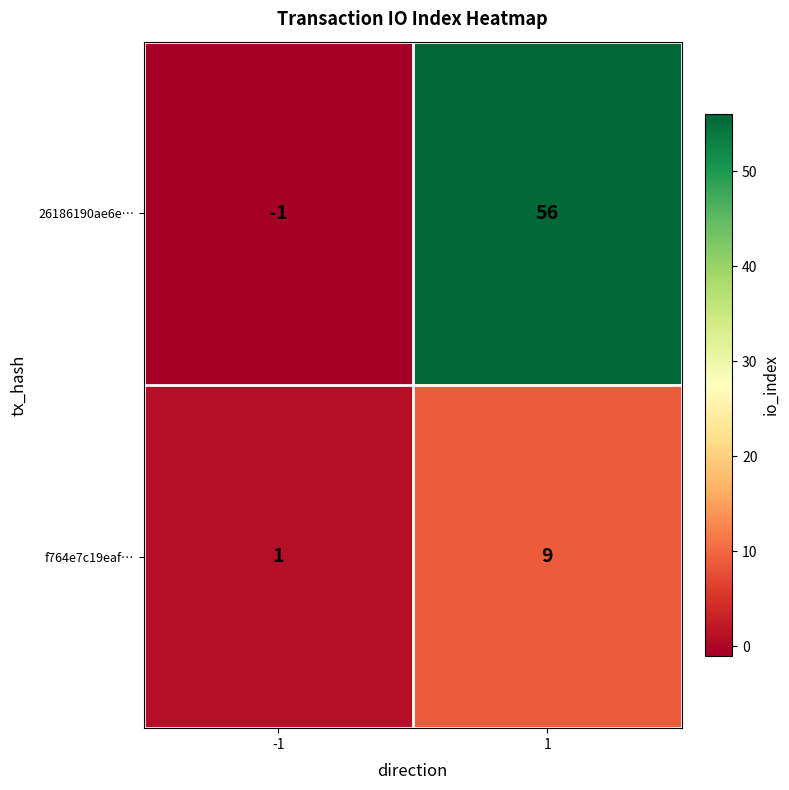

Reading right to left, what are all the values shown in this chart?

26186190ae6e…: 56	-1
f764e7c19eaf…: 9	1